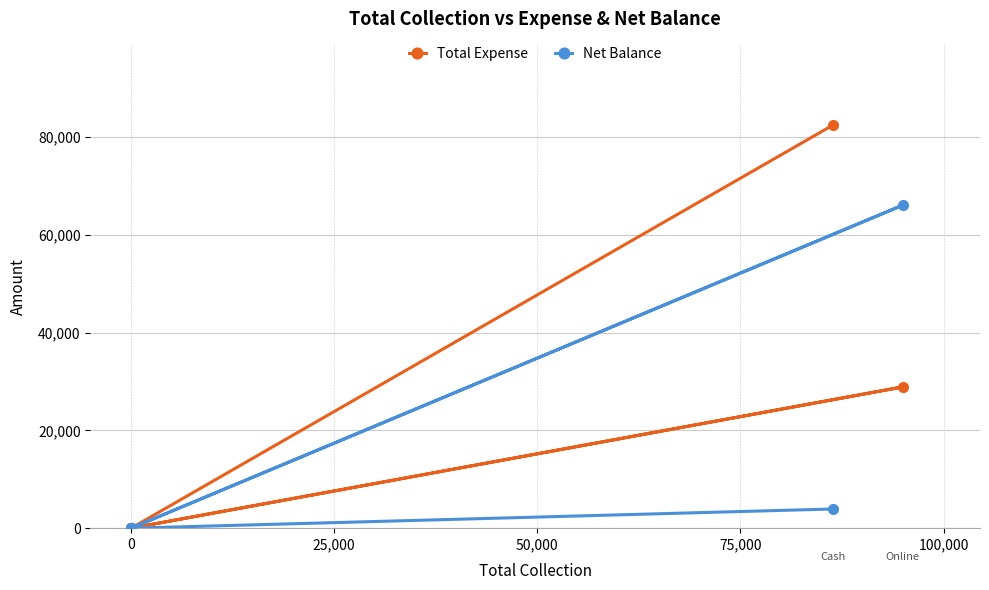

Rank the series at 0 from lowest to highest value.

Total Expense, Net Balance